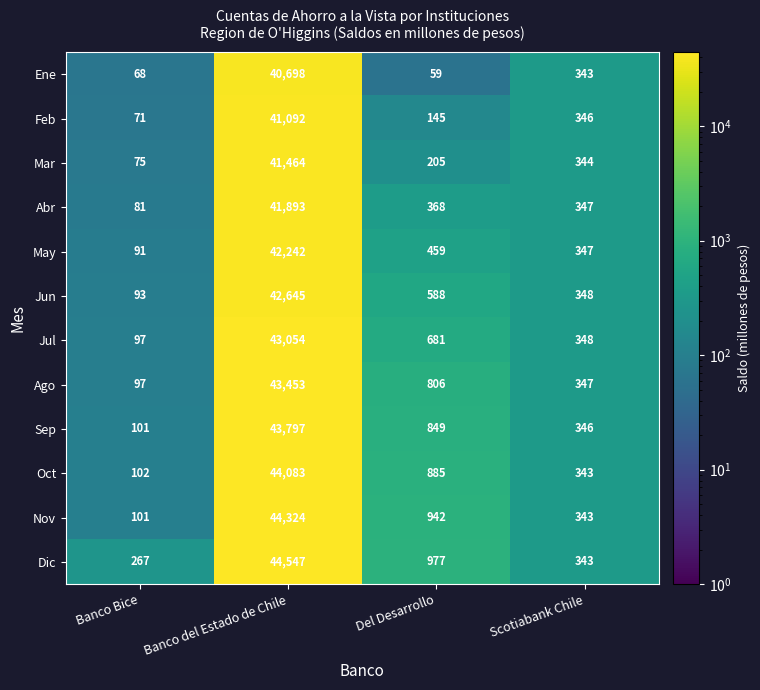

What value does the Nov series have at Banco Bice, to the nearest 10?

100